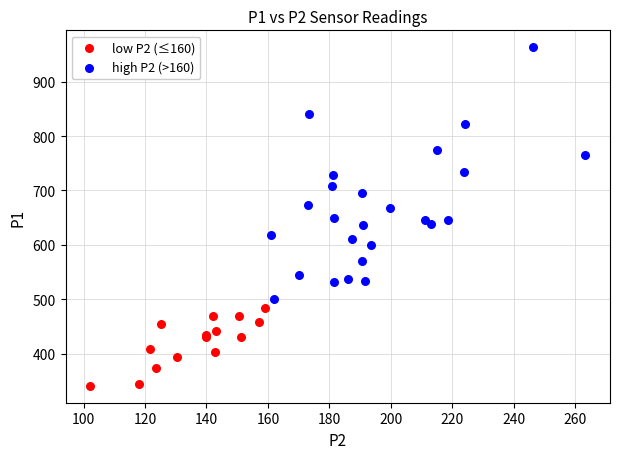

Which series contains the highest Y value?

high P2 (>160)